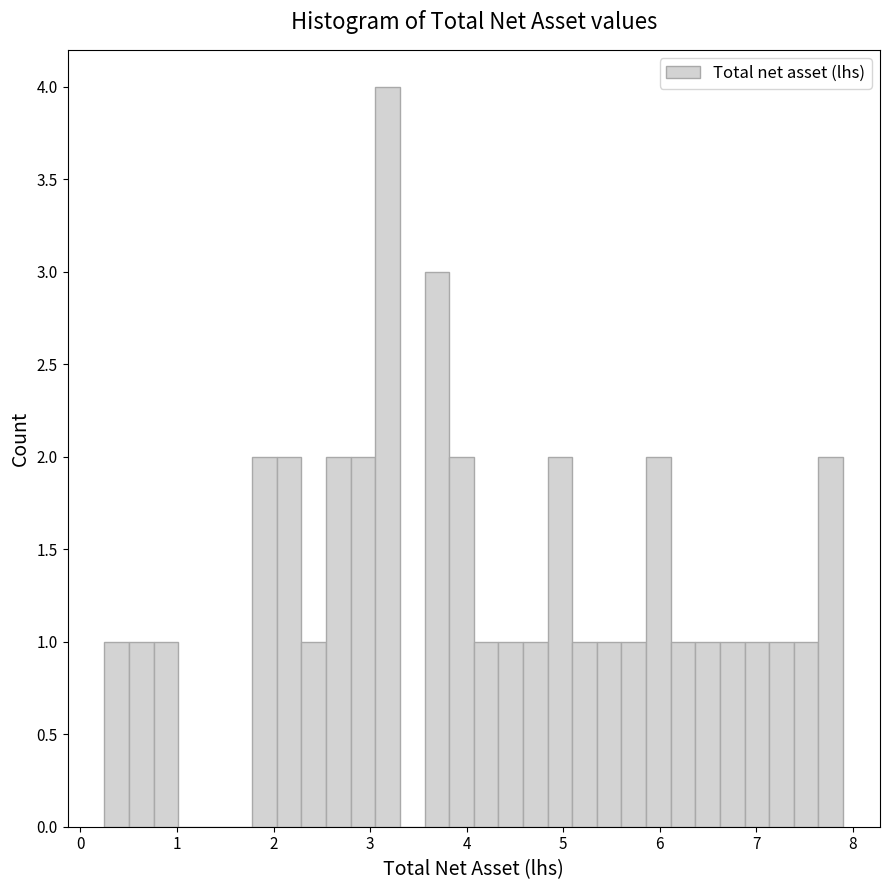

Around what value on the x-axis is the tallest bar? Give the approximate position of its centre, as read against the axis.

3.2